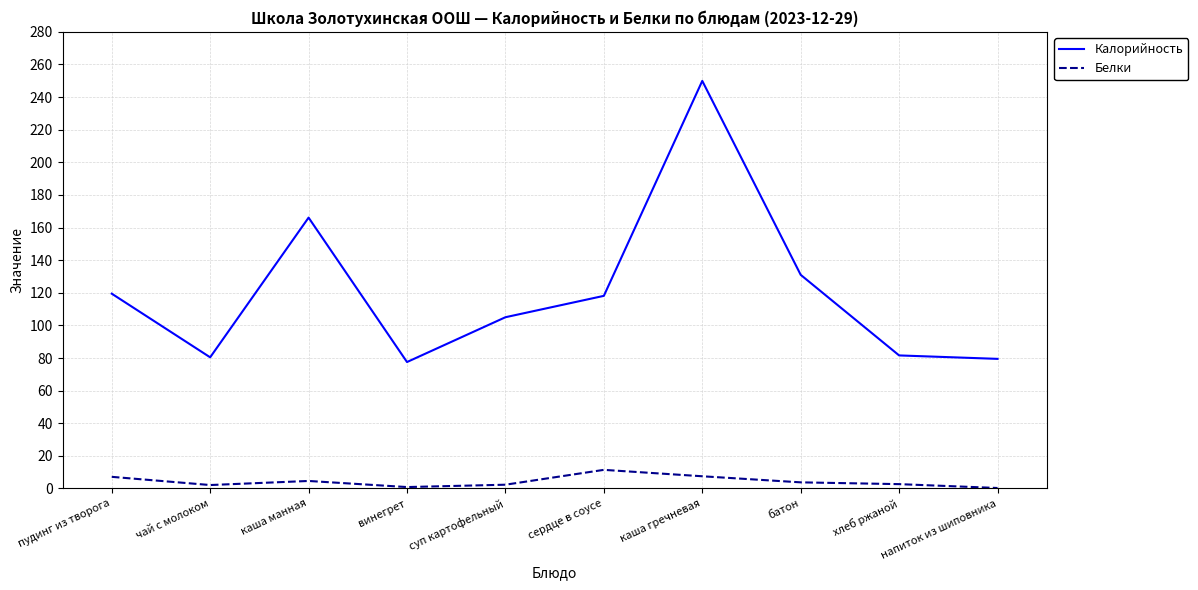

Where is Калорийность nearest to the value 163?

каша манная